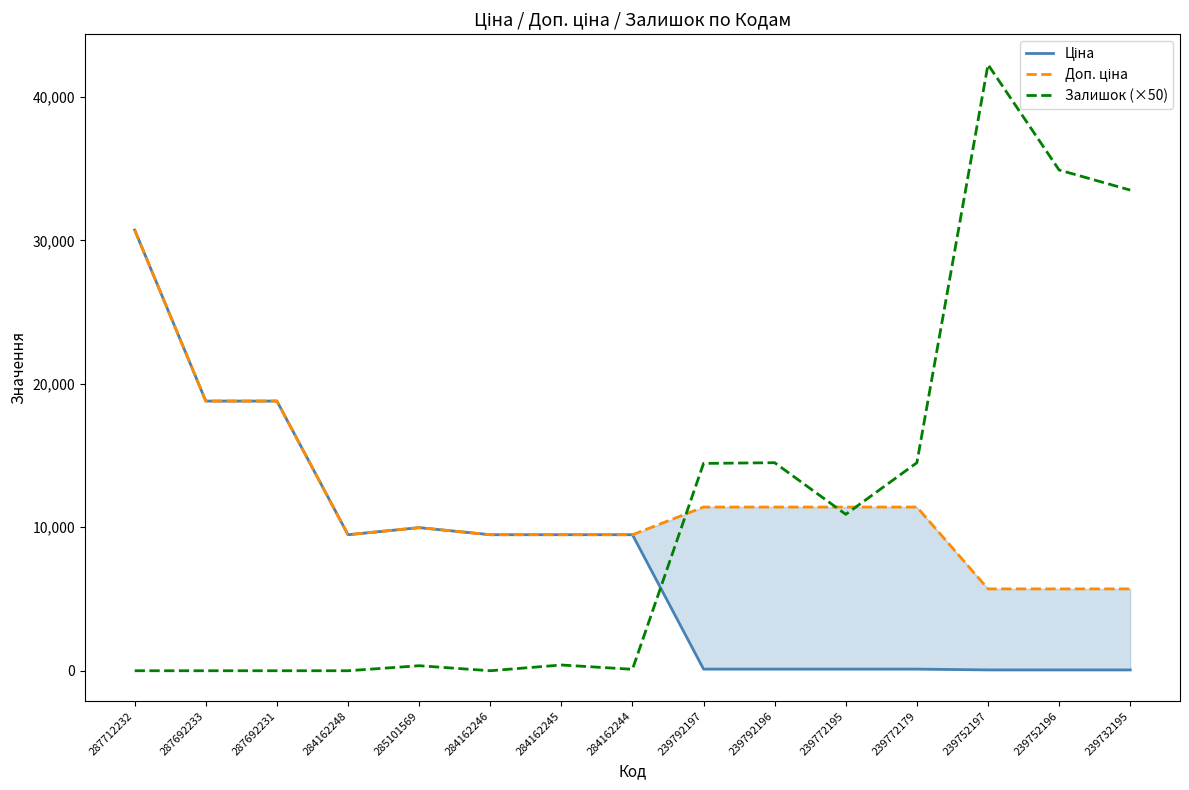

At which label is Залишок (×50) closest to 21125?

239792196